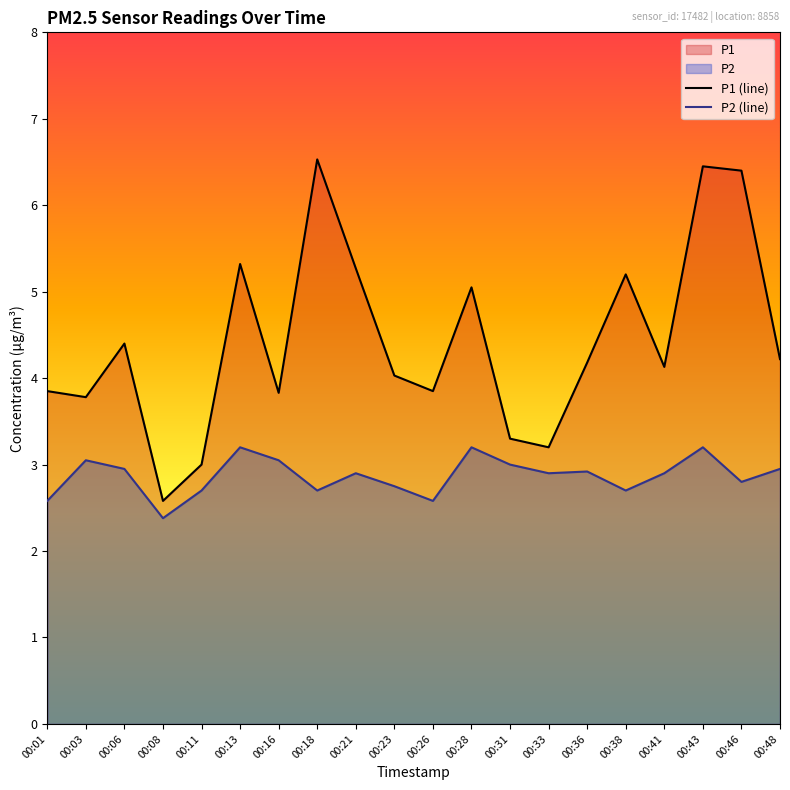

True or false: P2 and P1 intersect in this chart.

False